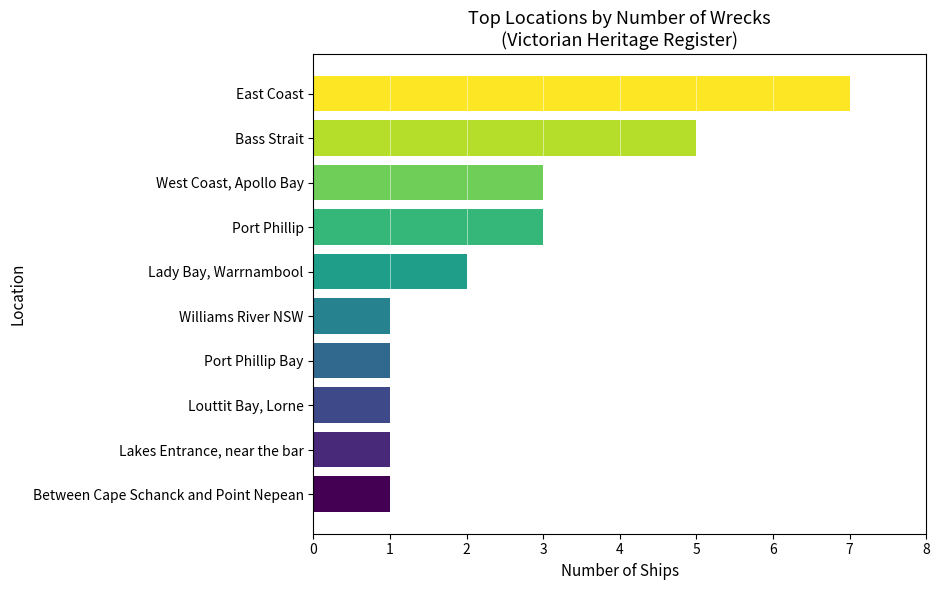

What is the difference between the maximum and minimum values?

6